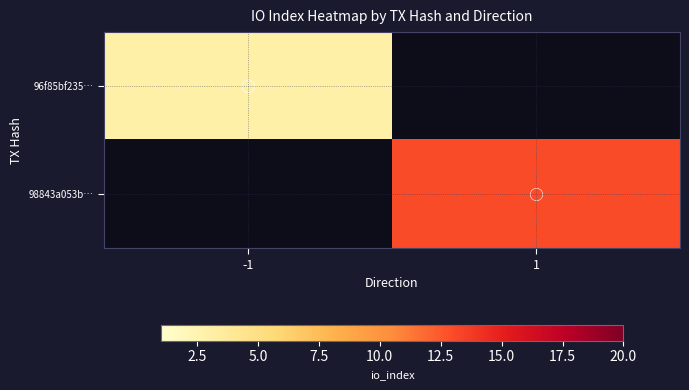

What is the minimum value shown in the chart?

3.0